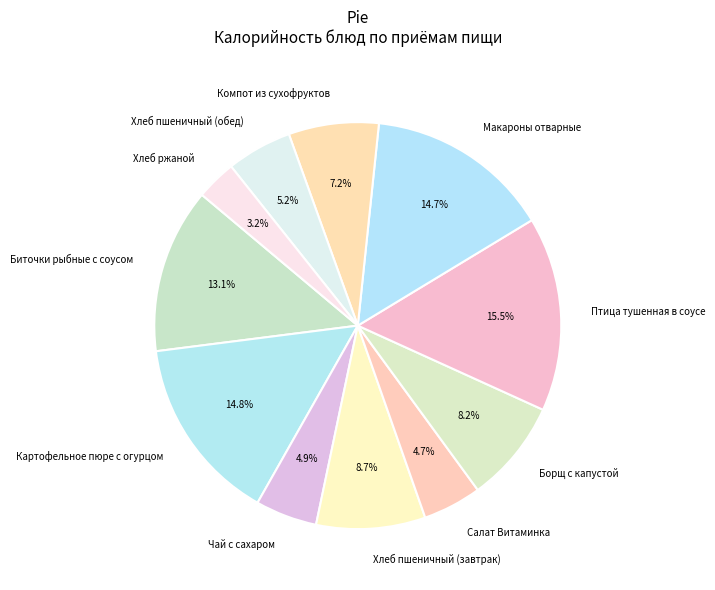

True or false: Макароны отварные accounts for 15% of the total.

True